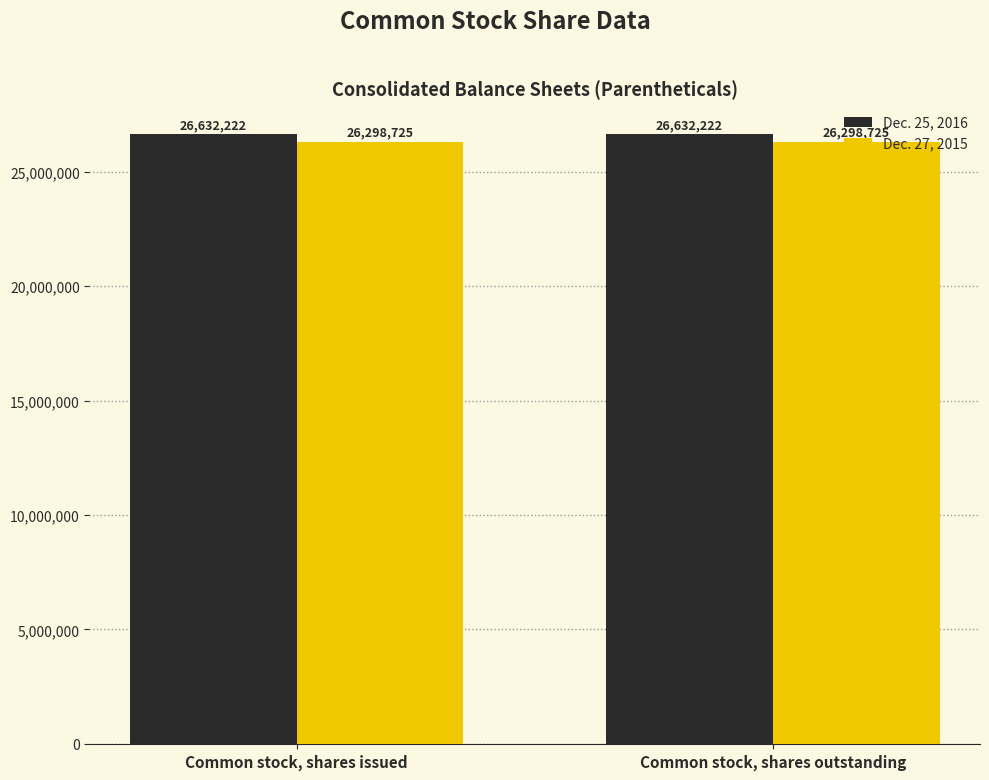

What is the sum of all Dec. 25, 2016 values?

53264444